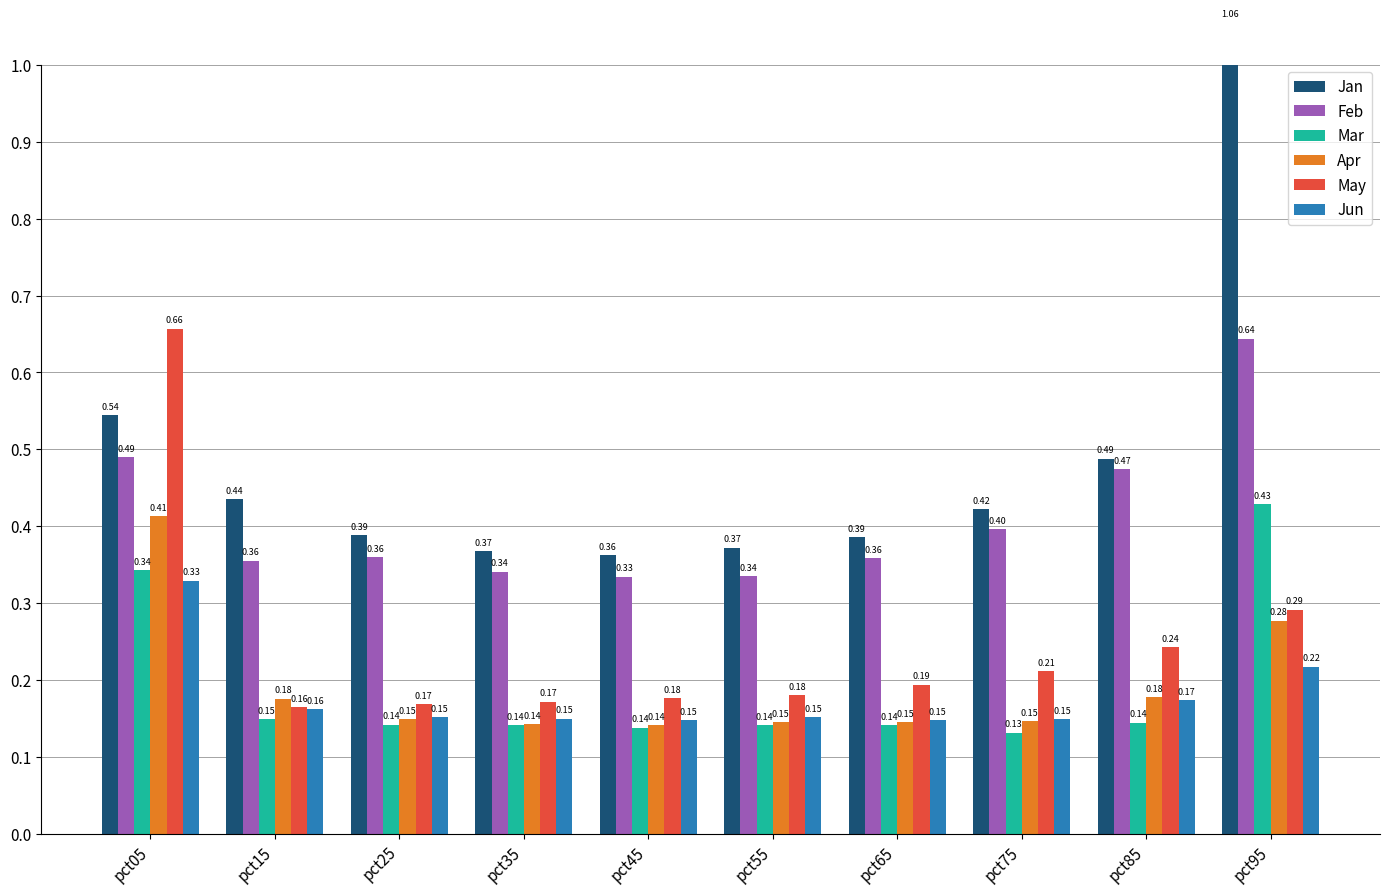

What is the total value across all series at pct65?

1.4